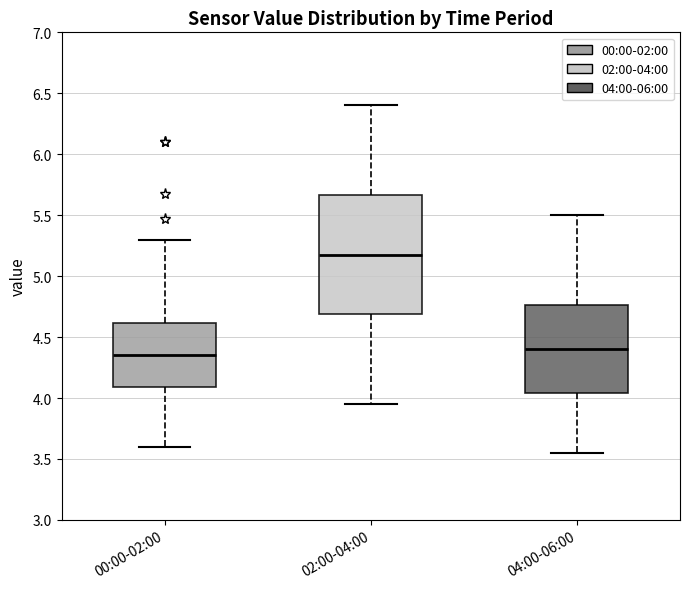

Which box has the lowest median line?

00:00-02:00